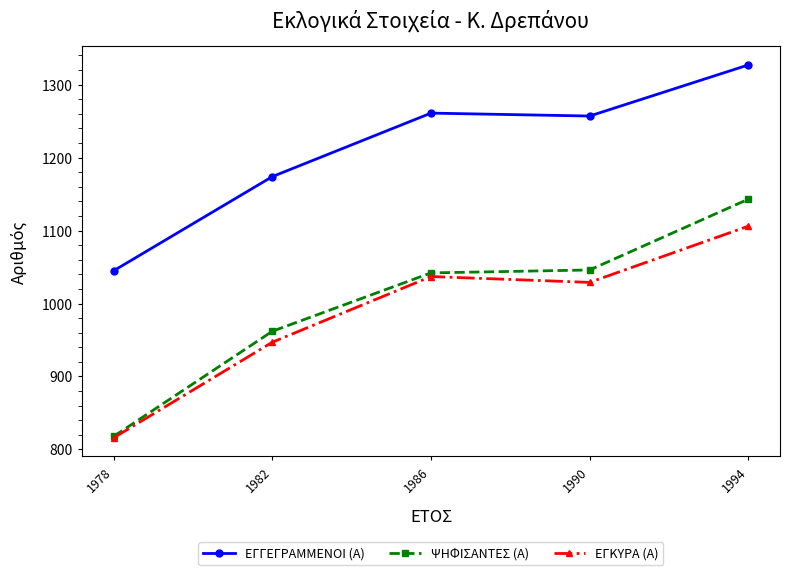

Which category has the lowest value in the ΕΓΓΕΓΡΑΜΜΕΝΟΙ (Α) series?

1978